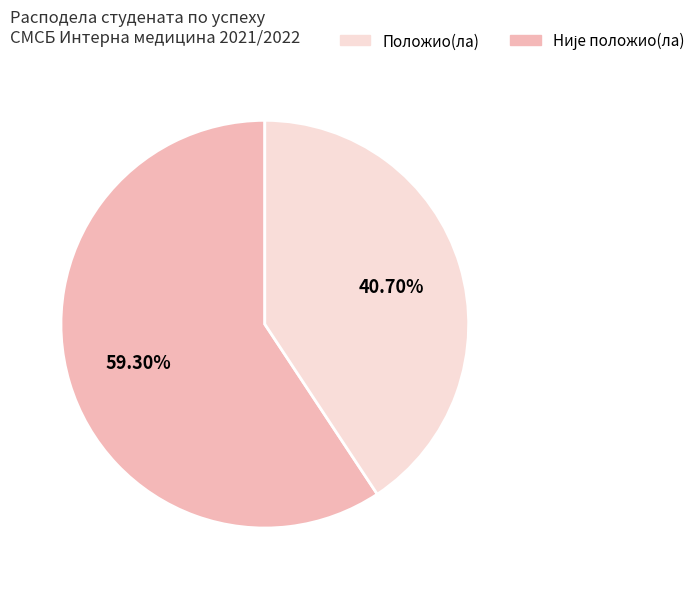

Is there any slice that represents more than half of the pie?

Yes